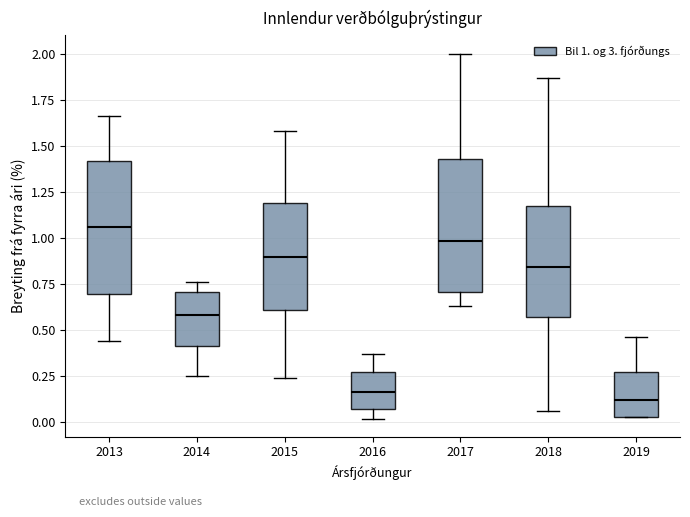

Reading left to right, read every box against the y-axis: the position of its median line, the range the box covers, and the ends of its whiskers. The values are not printed on the chart, so give them approximately, as read against the axis.

2013: median 1.05, box 0.70 to 1.40, whiskers 0.45 to 1.65
2014: median 0.60, box 0.40 to 0.70, whiskers 0.25 to 0.75
2015: median 0.90, box 0.60 to 1.20, whiskers 0.25 to 1.60
2016: median 0.15, box 0.05 to 0.25, whiskers 0.00 to 0.35
2017: median 1.00, box 0.70 to 1.45, whiskers 0.65 to 2.00
2018: median 0.85, box 0.55 to 1.15, whiskers 0.05 to 1.85
2019: median 0.10, box 0.05 to 0.25, whiskers 0.05 to 0.45